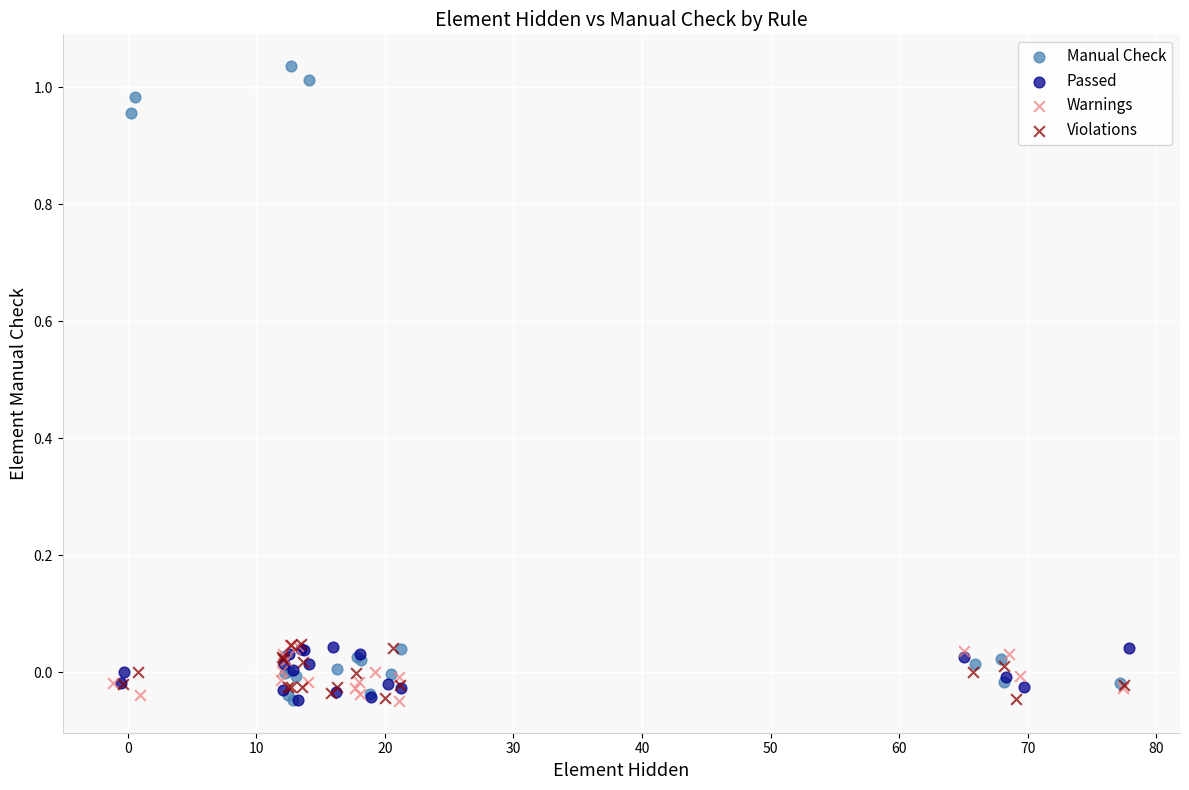

Which series contains the highest Y value?

Manual Check